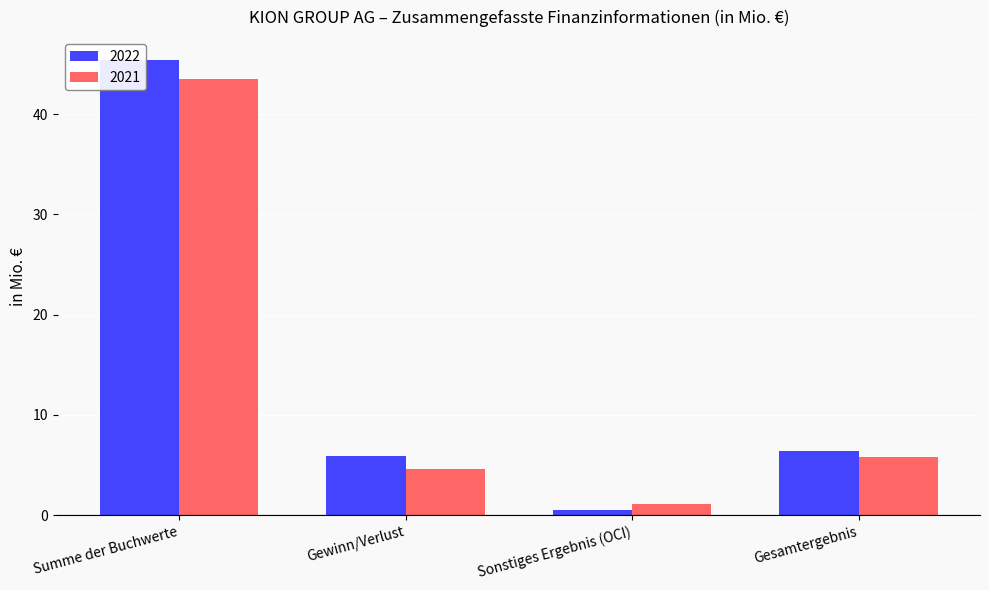

What is the value of the 2021 bar at the 4th from the left?

5.8